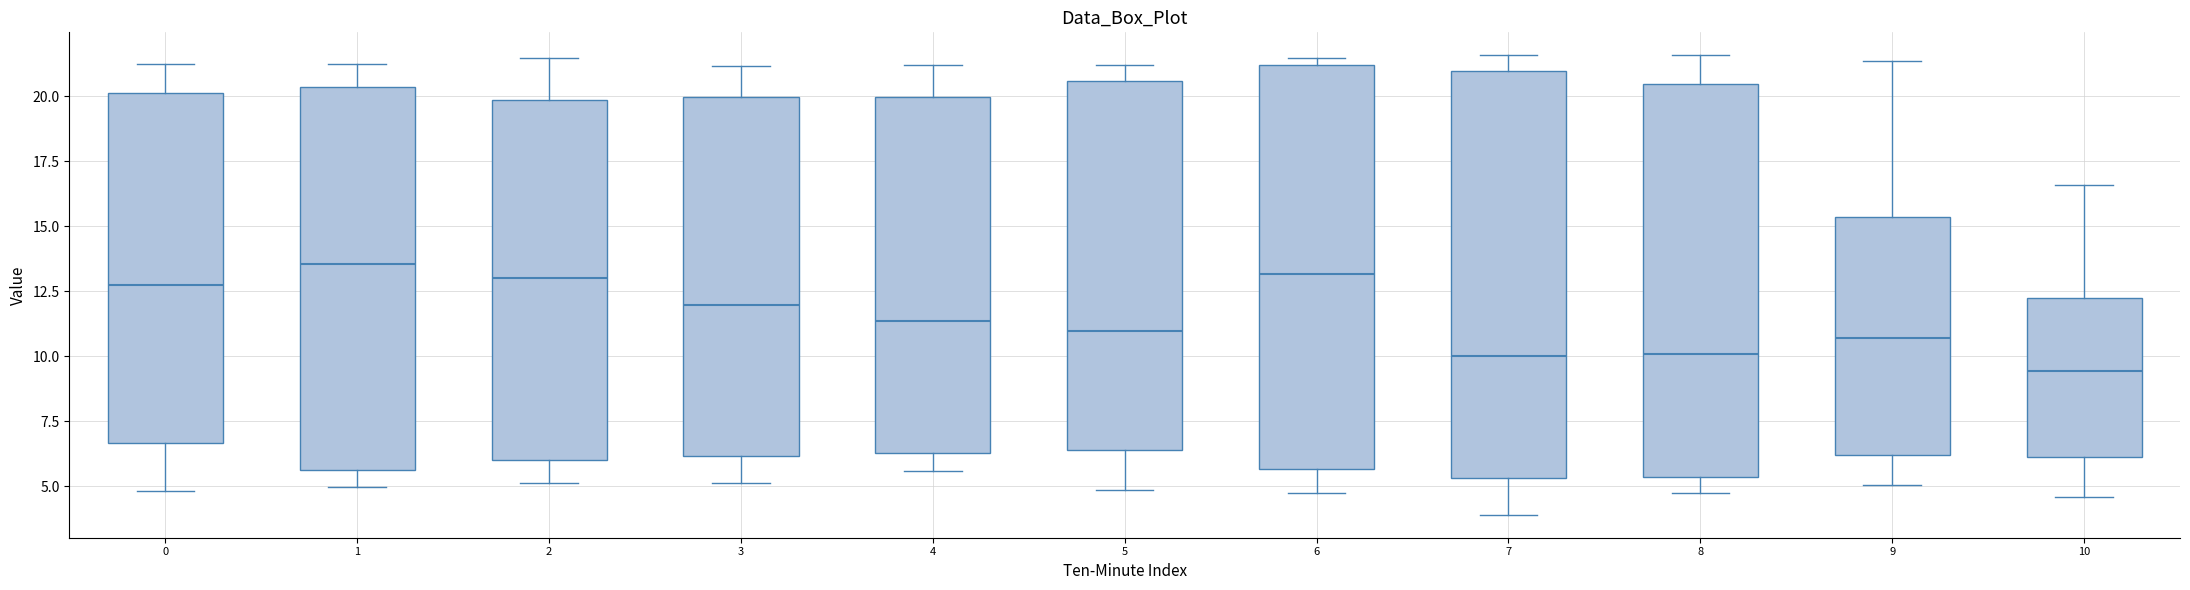

Where is the lower edge of the box at x = 4 on the y-axis? The values are not printed on the chart, so give them approximately, as read against the axis.

6.5